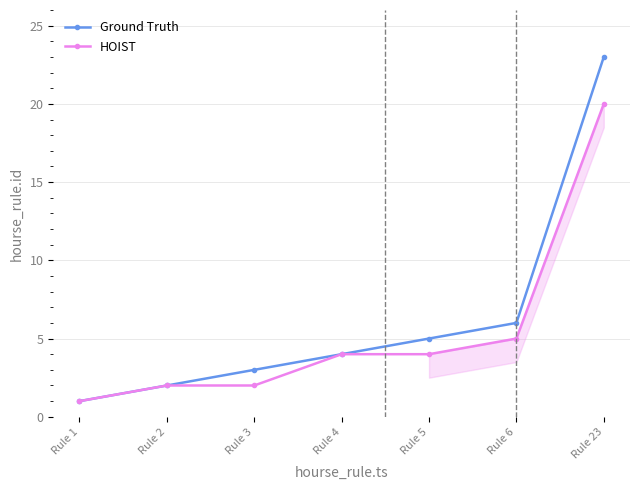

What is the minimum value shown in the chart?

1